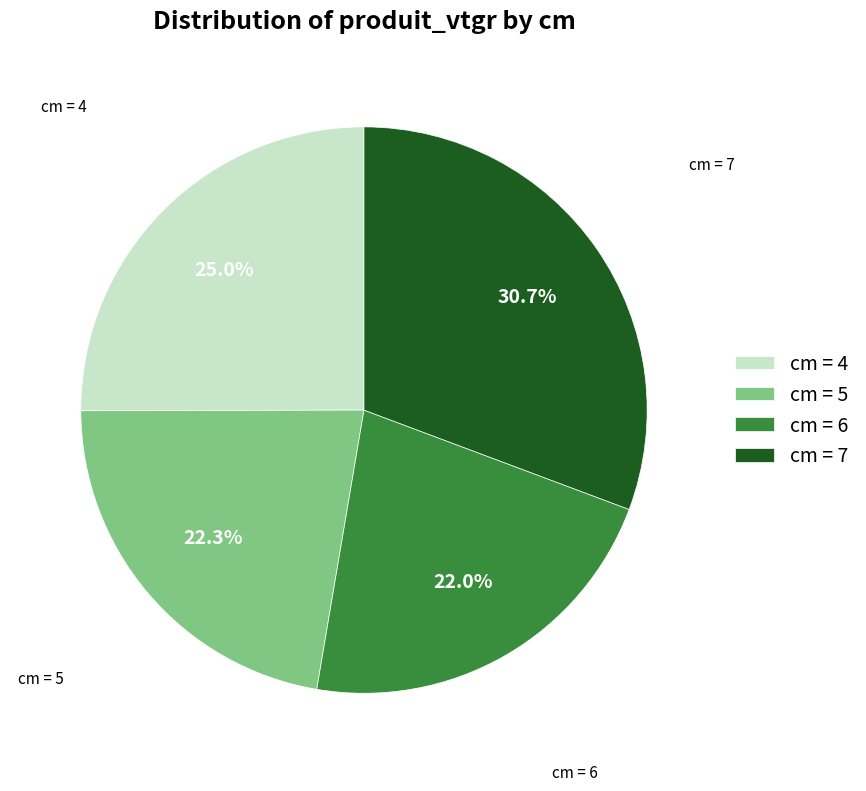

How much of the chart is everything except cm = 4?

75.0%